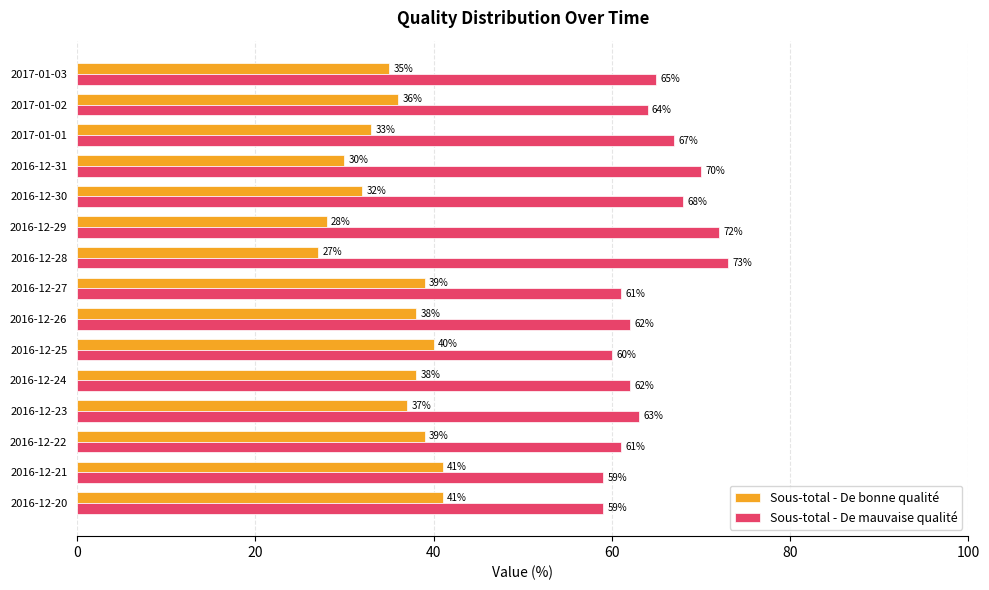

What is the average value of the Sous-total - De bonne qualité series?

36